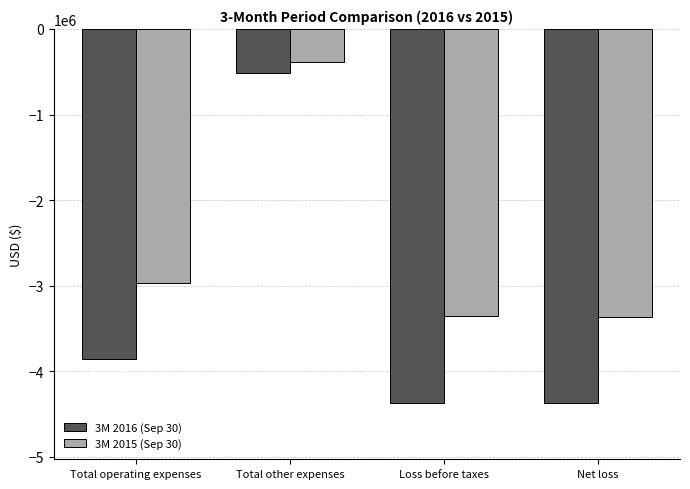

How many values in the 3M 2016 (Sep 30) series are below -3857415?

2